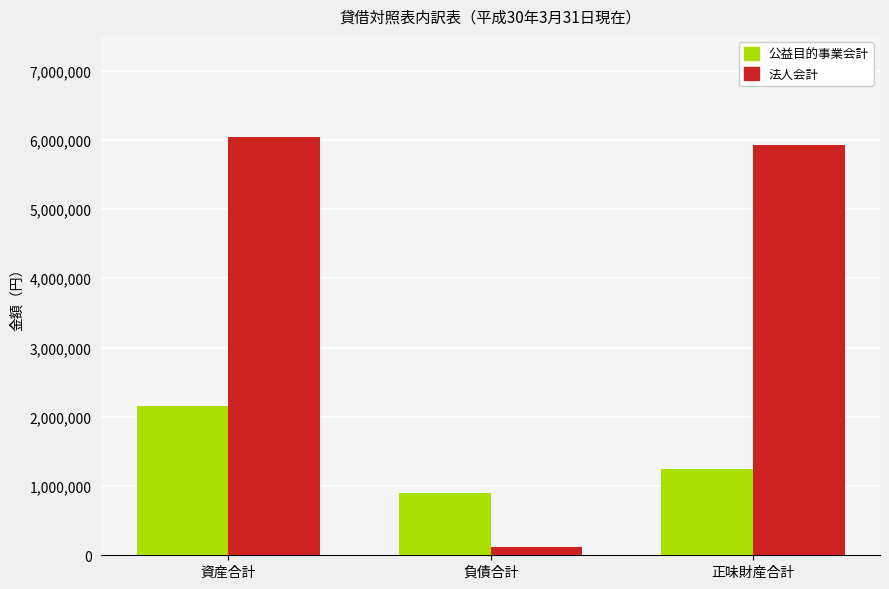

Where does the 法人会計 series first go above 5920842?

資産合計